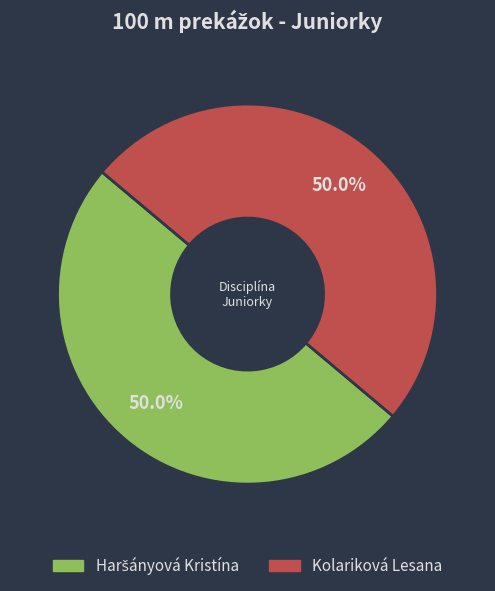

How much of the chart is everything except Kolariková Lesana?

50.0%